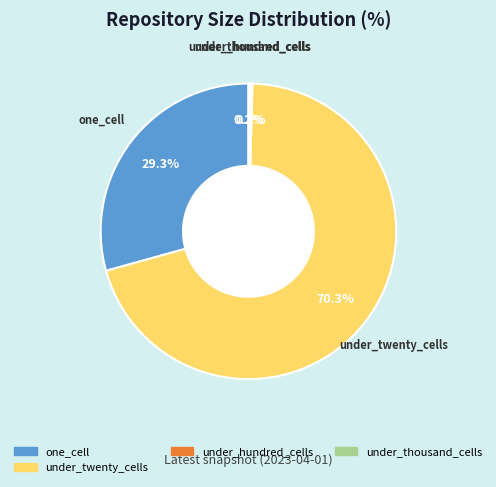

Does any single category account for the majority?

Yes